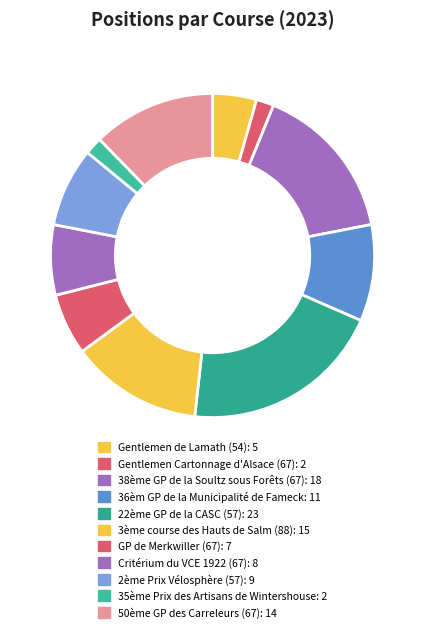

Is the sum of 50ème GP des Carreleurs (67) and Gentlemen de Lamath (54) greater than half?

No